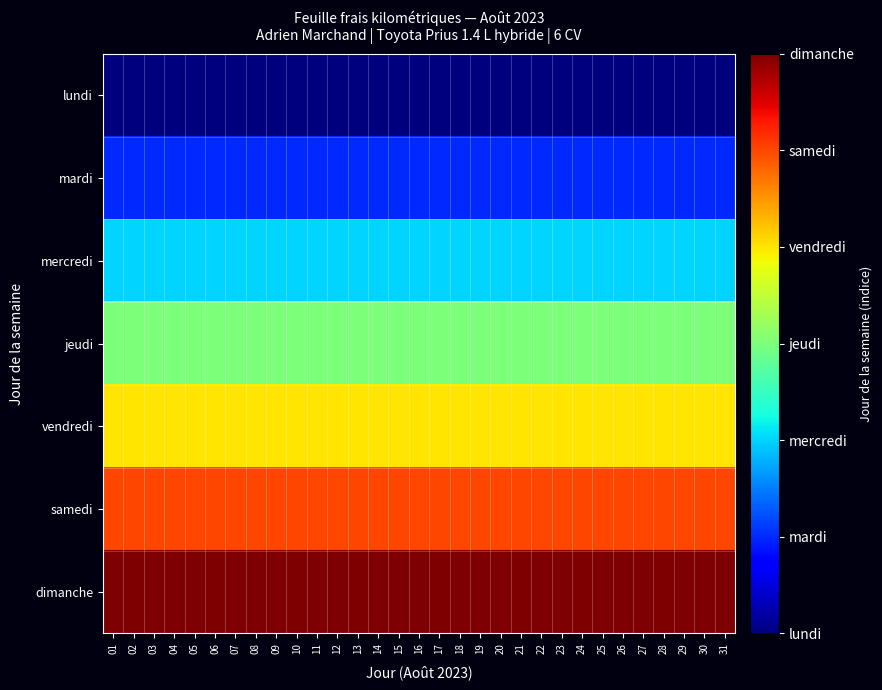

Reading left to right, list all the values displayed in this chart.

lundi: 01=0	02=0	03=0	04=0	05=0	06=0	07=0	08=0	09=0	10=0	11=0	12=0	13=0	14=0	15=0	16=0	17=0	18=0	19=0	20=0	21=0	22=0	23=0	24=0	25=0	26=0	27=0	28=0	29=0	30=0	31=0
mardi: 01=1	02=1	03=1	04=1	05=1	06=1	07=1	08=1	09=1	10=1	11=1	12=1	13=1	14=1	15=1	16=1	17=1	18=1	19=1	20=1	21=1	22=1	23=1	24=1	25=1	26=1	27=1	28=1	29=1	30=1	31=1
mercredi: 01=2	02=2	03=2	04=2	05=2	06=2	07=2	08=2	09=2	10=2	11=2	12=2	13=2	14=2	15=2	16=2	17=2	18=2	19=2	20=2	21=2	22=2	23=2	24=2	25=2	26=2	27=2	28=2	29=2	30=2	31=2
jeudi: 01=3	02=3	03=3	04=3	05=3	06=3	07=3	08=3	09=3	10=3	11=3	12=3	13=3	14=3	15=3	16=3	17=3	18=3	19=3	20=3	21=3	22=3	23=3	24=3	25=3	26=3	27=3	28=3	29=3	30=3	31=3
vendredi: 01=4	02=4	03=4	04=4	05=4	06=4	07=4	08=4	09=4	10=4	11=4	12=4	13=4	14=4	15=4	16=4	17=4	18=4	19=4	20=4	21=4	22=4	23=4	24=4	25=4	26=4	27=4	28=4	29=4	30=4	31=4
samedi: 01=5	02=5	03=5	04=5	05=5	06=5	07=5	08=5	09=5	10=5	11=5	12=5	13=5	14=5	15=5	16=5	17=5	18=5	19=5	20=5	21=5	22=5	23=5	24=5	25=5	26=5	27=5	28=5	29=5	30=5	31=5
dimanche: 01=6	02=6	03=6	04=6	05=6	06=6	07=6	08=6	09=6	10=6	11=6	12=6	13=6	14=6	15=6	16=6	17=6	18=6	19=6	20=6	21=6	22=6	23=6	24=6	25=6	26=6	27=6	28=6	29=6	30=6	31=6